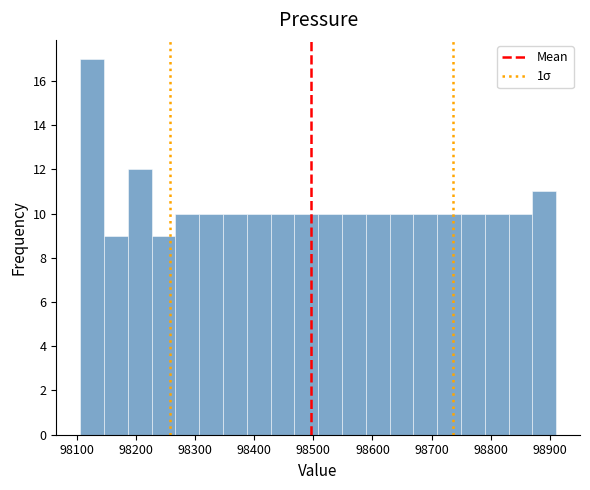

Reading left to right, transcribe this chart: for each bar, give the range it covers on the x-axis and its height. Neither the bar edges nor the heights are printed on the chart, so give them approximately, as read against the axes.

98110 to 98150: 17
98150 to 98190: 9
98190 to 98230: 12
98230 to 98270: 9
98270 to 98310: 10
98310 to 98350: 10
98350 to 98390: 10
98390 to 98430: 10
98430 to 98470: 10
98470 to 98510: 10
98510 to 98550: 10
98550 to 98590: 10
98590 to 98630: 10
98630 to 98670: 10
98670 to 98710: 10
98710 to 98750: 10
98750 to 98790: 10
98790 to 98830: 10
98830 to 98870: 10
98870 to 98910: 11